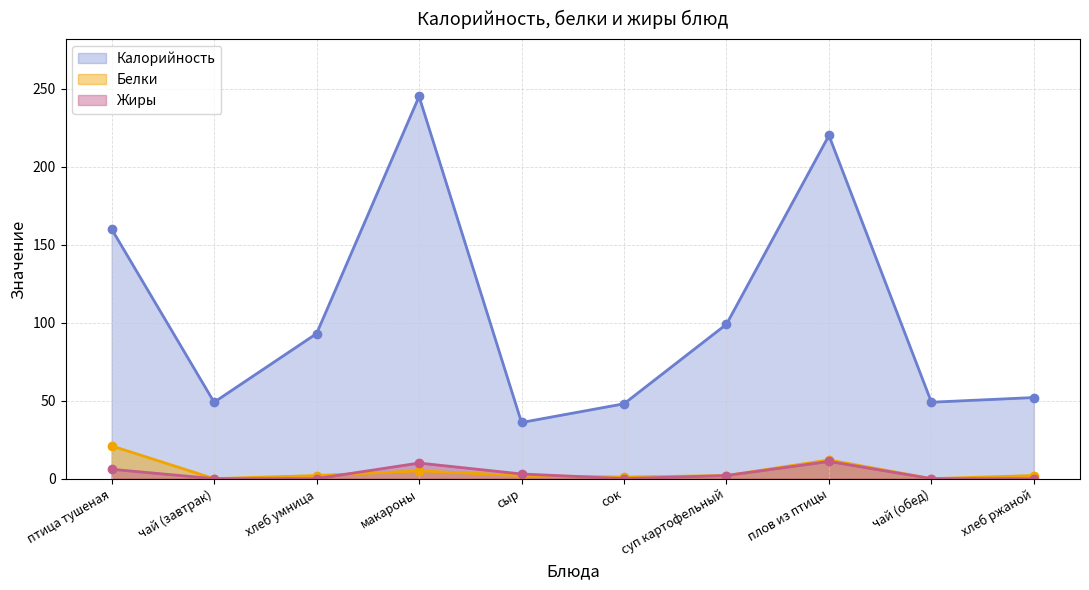

True or false: Белки and Жиры cross at least once.

True